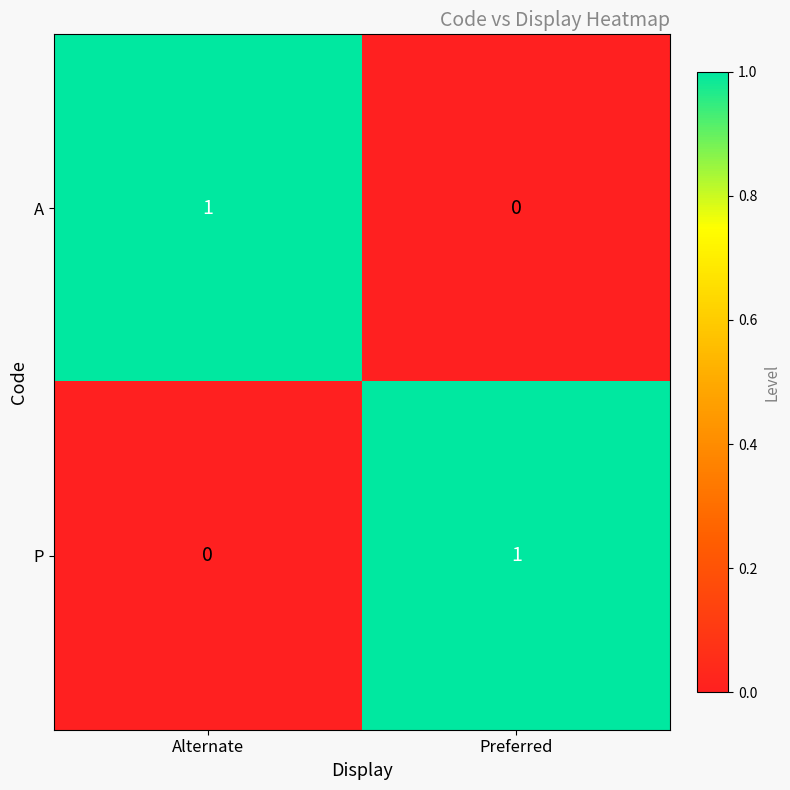

At which label does P reach its peak?

Preferred